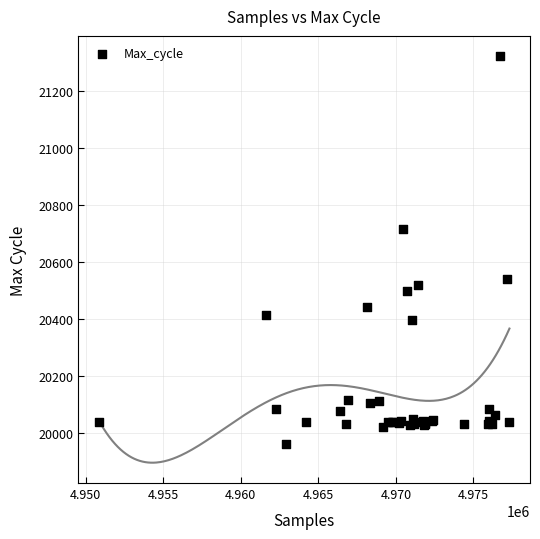

What Y value in the scatter plot is closest to 20642?

20715